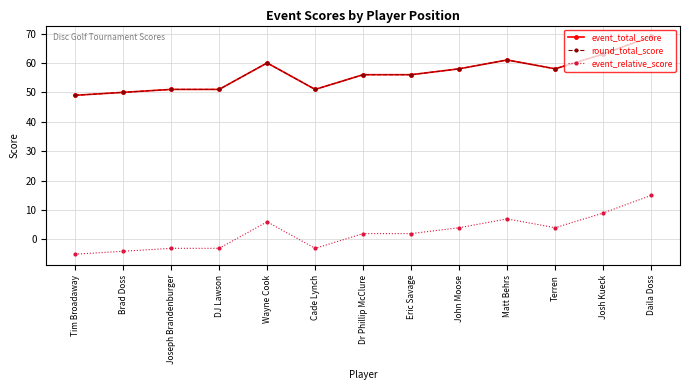

True or false: round_total_score has a value of 56 at Dr Phillip McClure.

True